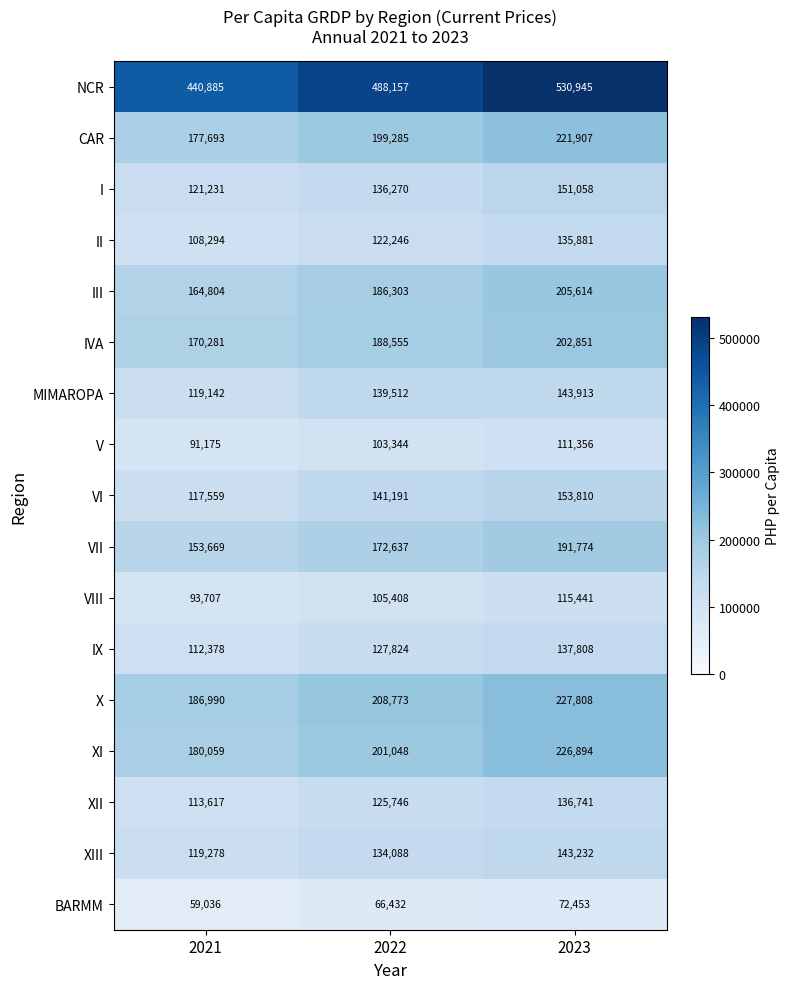

At which category is the sum across all series the highest?

2023